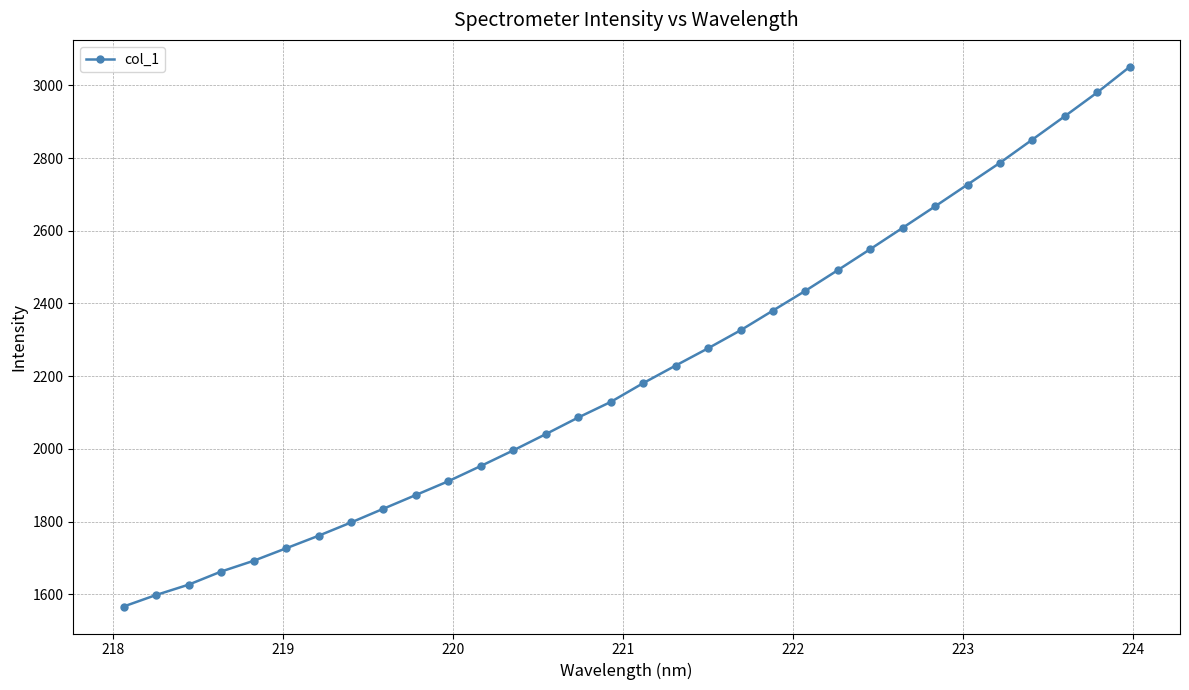

What is the smallest value displayed?

1566.3